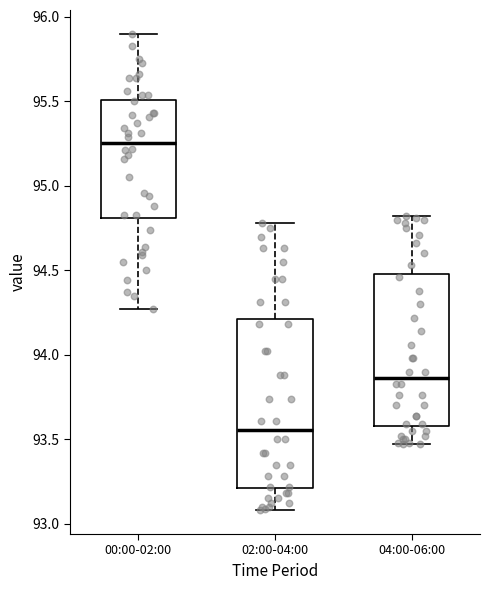

Reading left to right, read every box against the y-axis: the position of its median line, the range the box covers, and the ends of its whiskers. The values are not printed on the chart, so give them approximately, as read against the axis.

00:00-02:00: median 95.25, box 94.80 to 95.50, whiskers 94.25 to 95.90
02:00-04:00: median 93.55, box 93.20 to 94.20, whiskers 93.10 to 94.80
04:00-06:00: median 93.85, box 93.60 to 94.50, whiskers 93.45 to 94.80